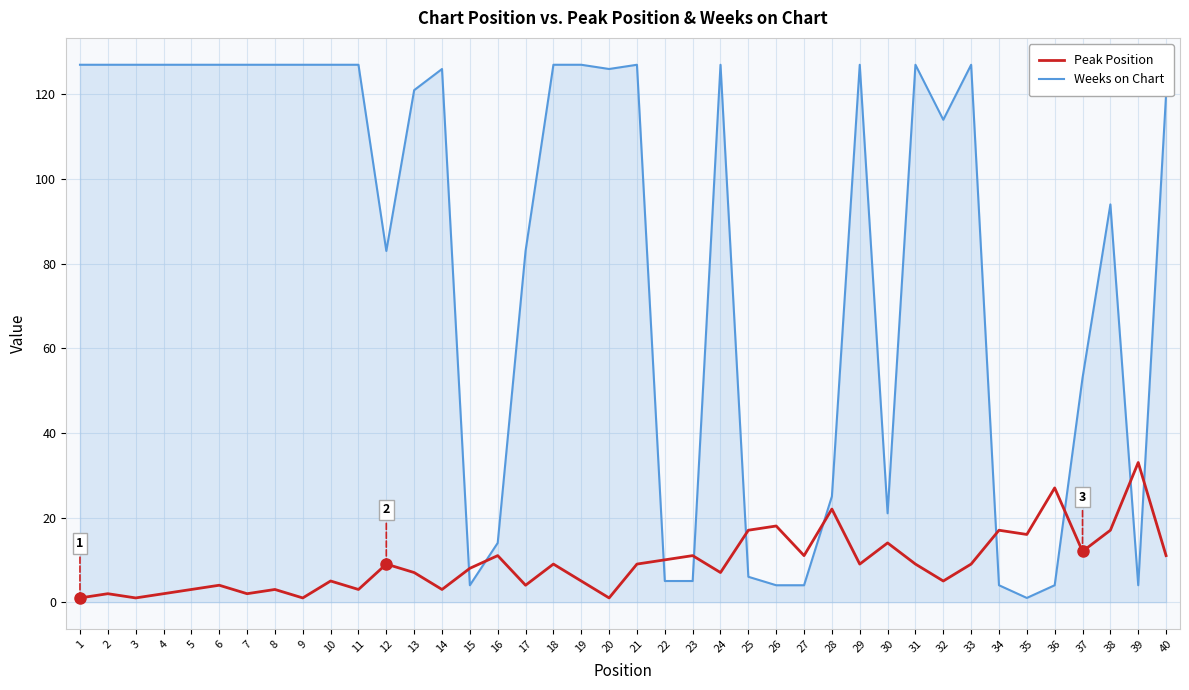

How many times do Weeks on Chart and Peak Position cross each other?

10